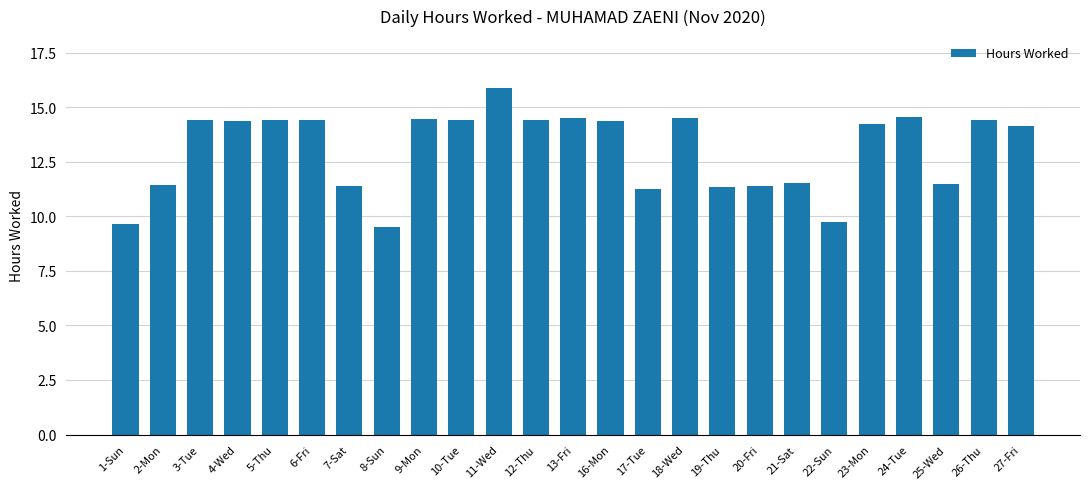

What is the smallest value displayed?

9.5